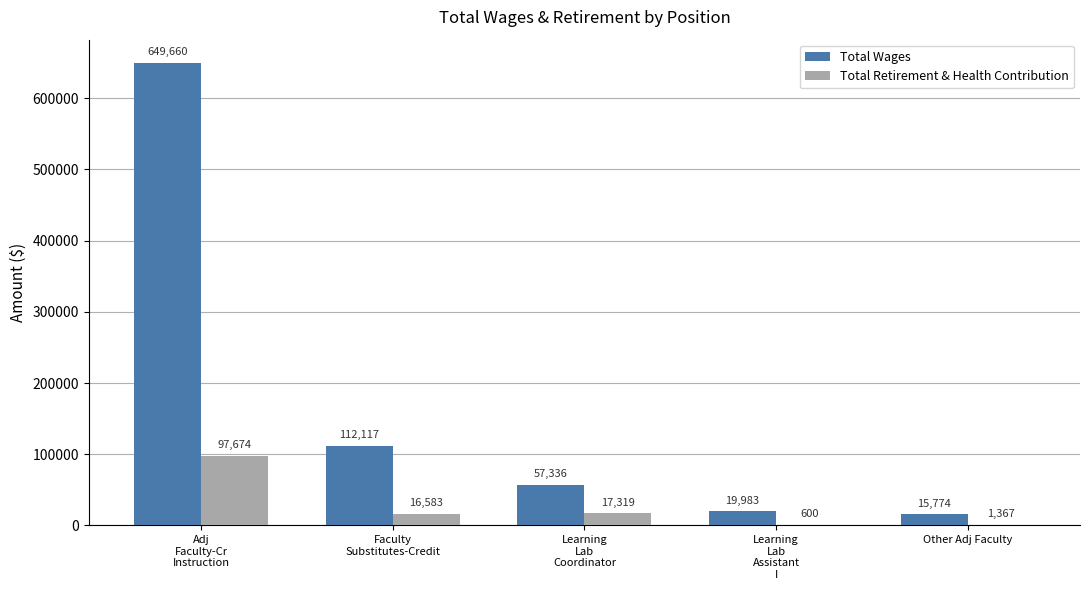

Does the chart contain stacked bars?

No